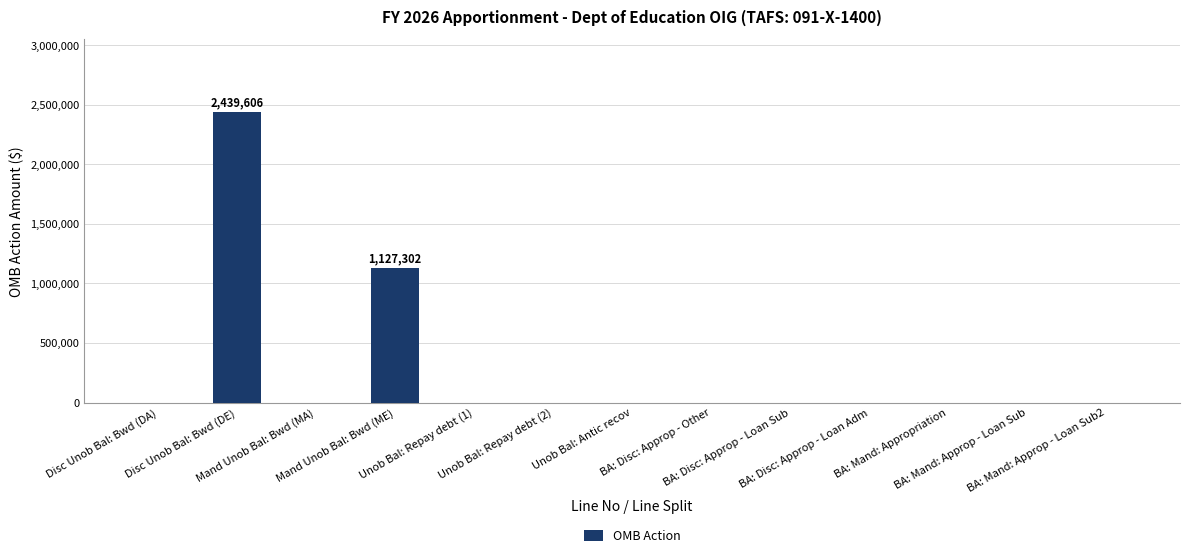

What is the sum of all values?

3566908